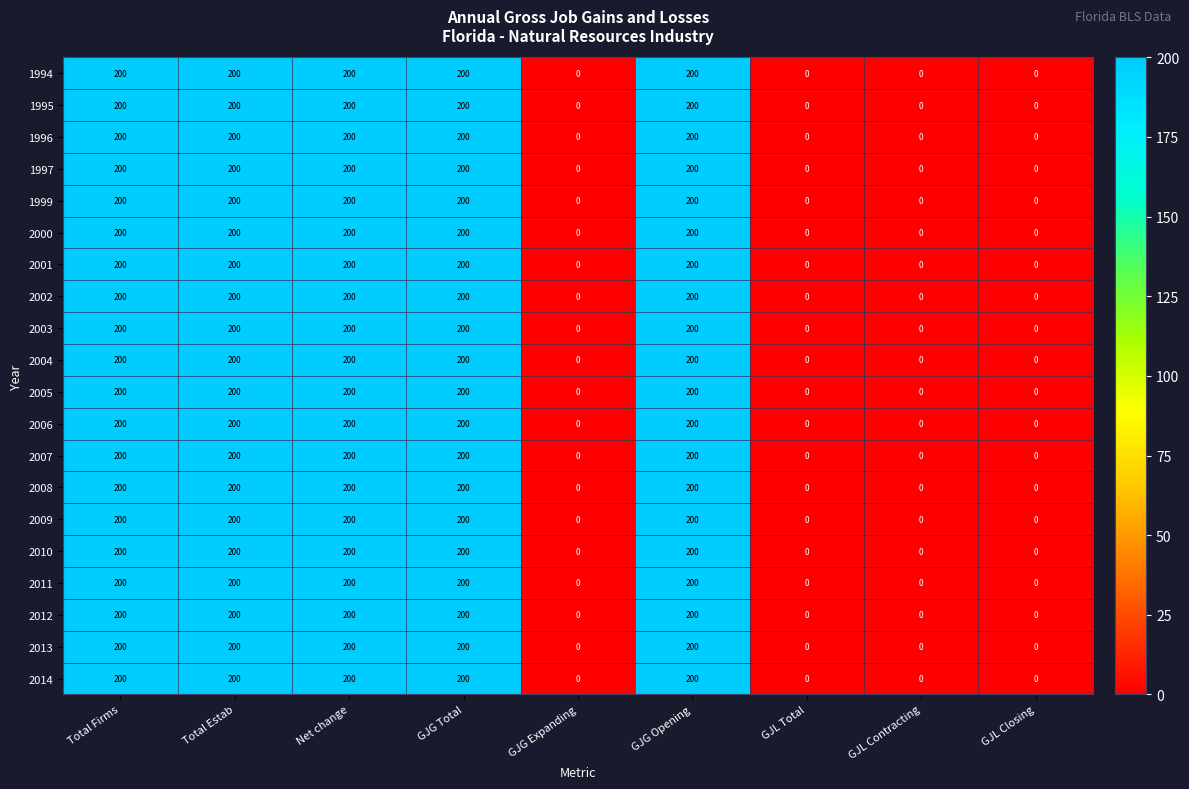

Is the value of 1996 at GJL Contracting greater than the value of 2000 at GJG Opening?

No